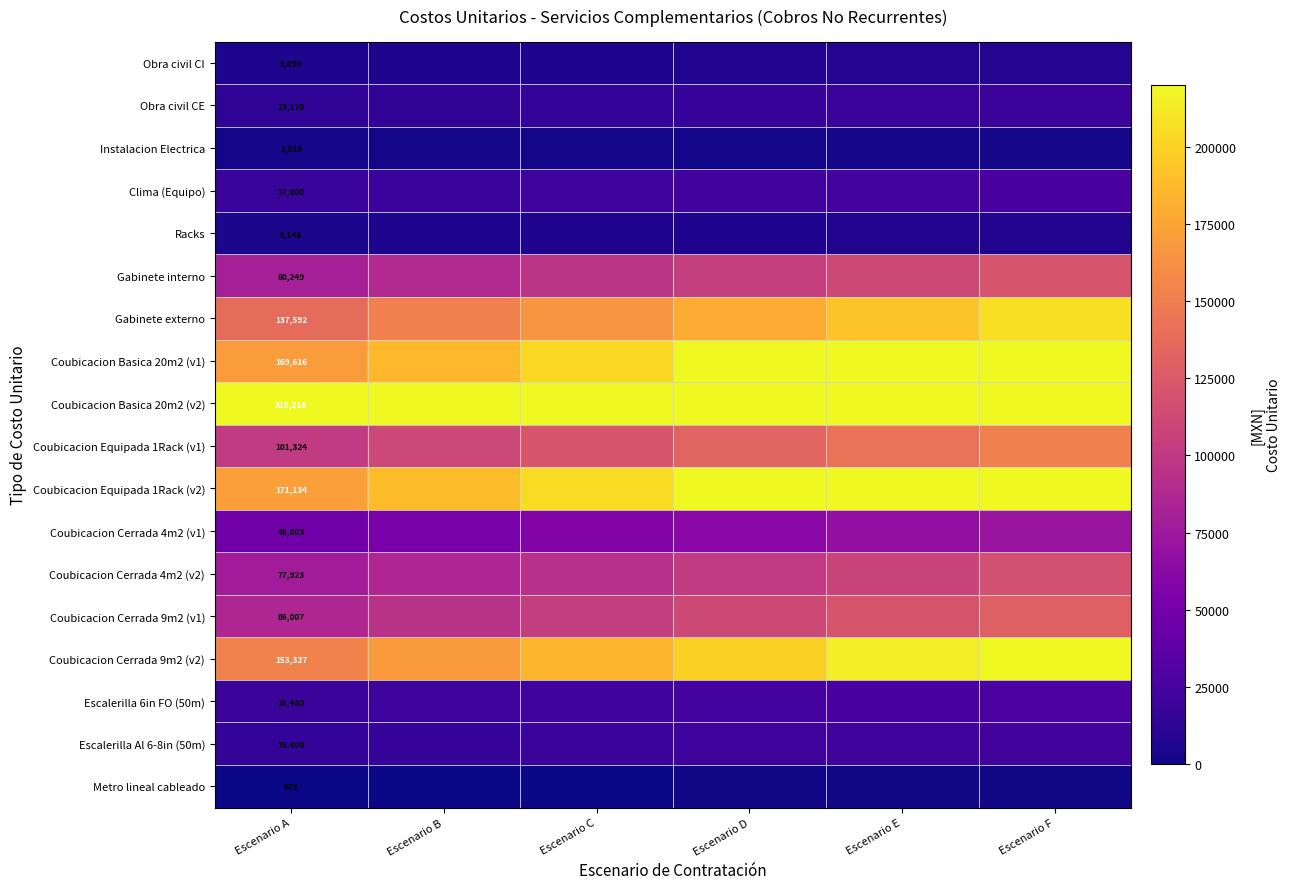

At which label does Gabinete externo first exceed 178869?

Escenario D